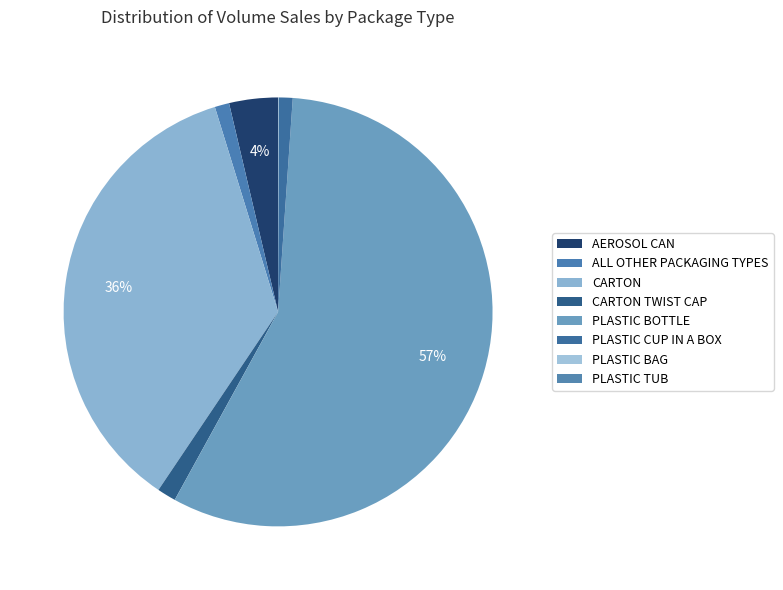

What is the change in value from PLASTIC BAG to PLASTIC TUB?

-75188.4